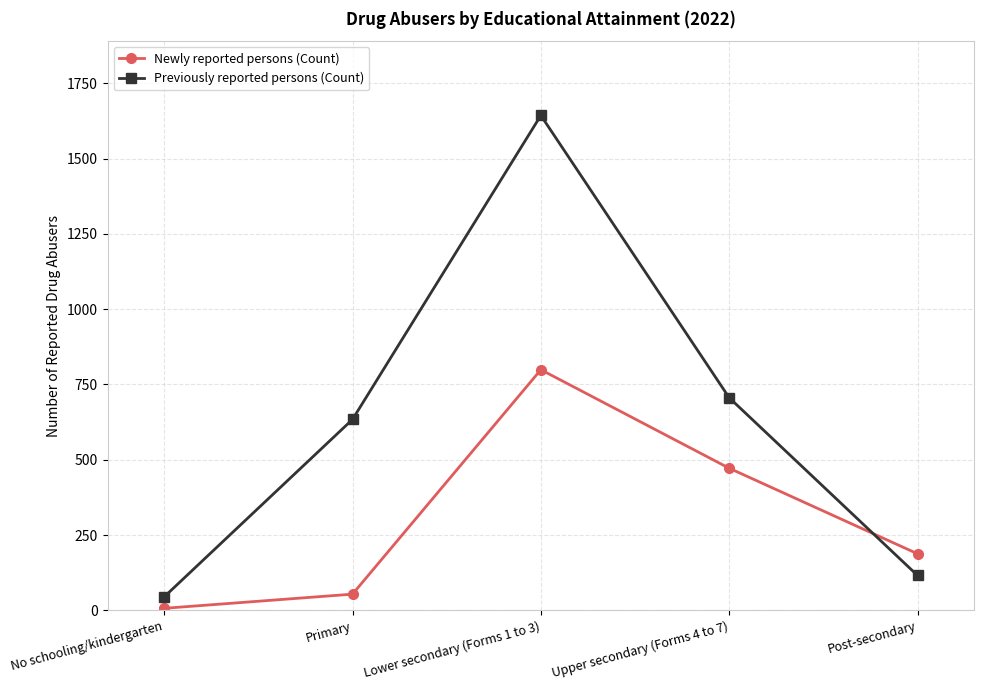

Where is Newly reported persons (Count) nearest to the value 403?

Upper secondary (Forms 4 to 7)